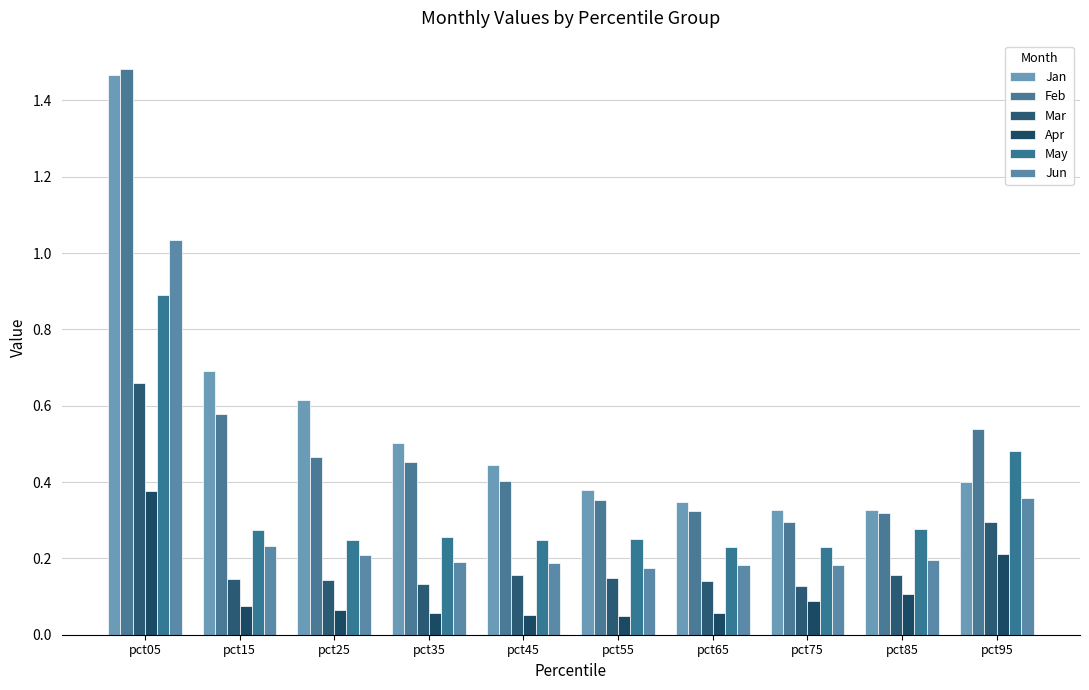

How many categories are shown in the chart?

10